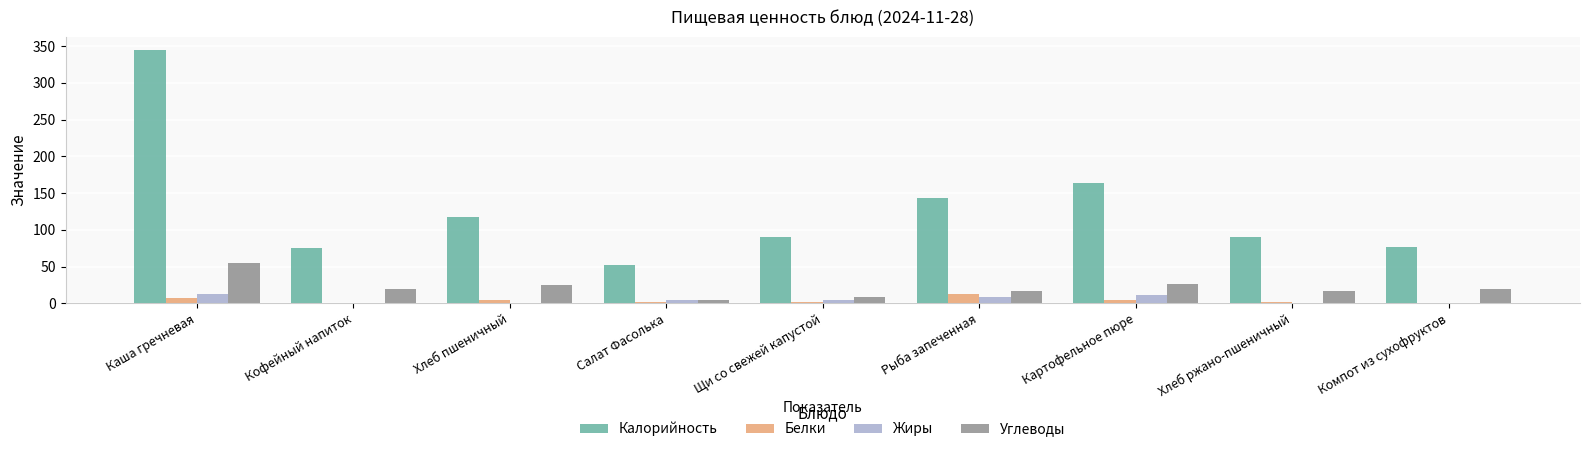

Which series has the largest total across all categories?

Калорийность